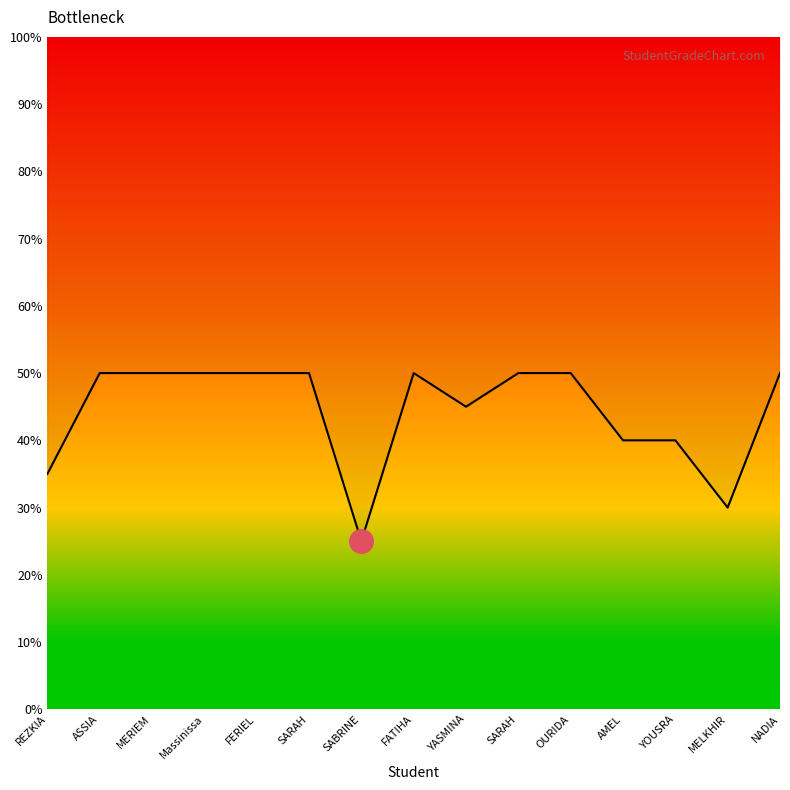

What is the difference between the values at FATIHA and SABRINE?

0.2